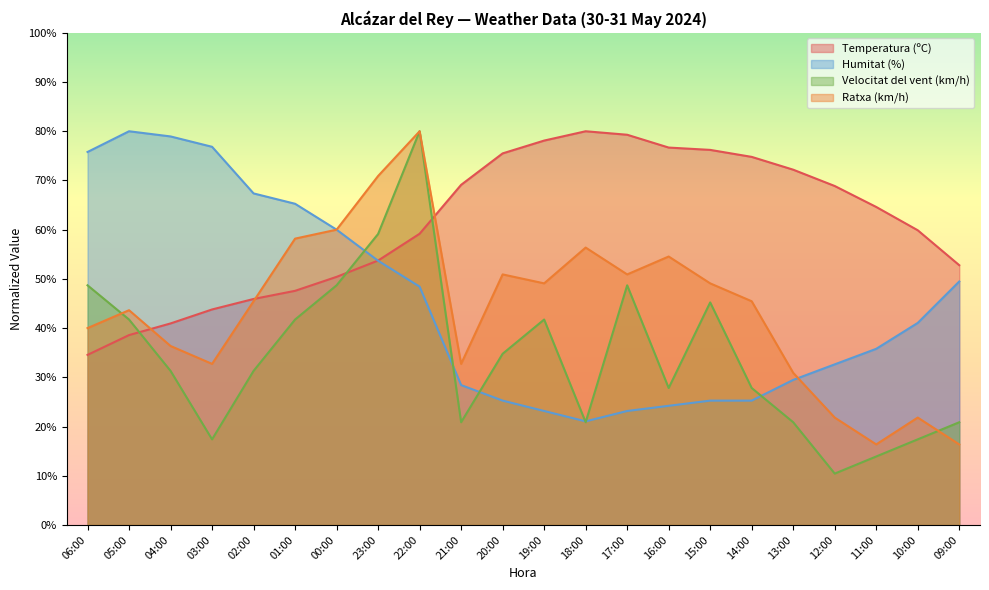

The value of Temperatura (ºC) at 05:00 is 51.2. True or false?

False